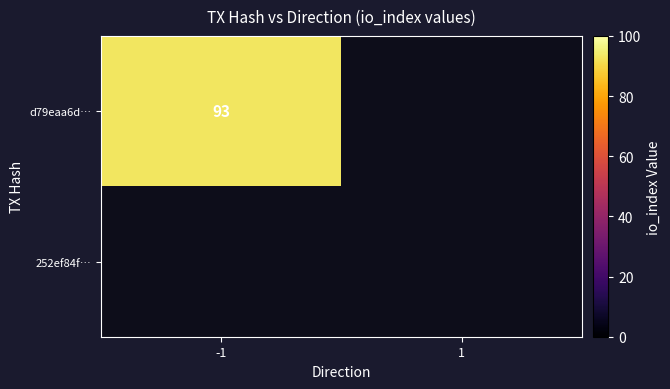

Which series has the largest total across all categories?

d79eaa6d413aadbc71f7edf880dc07d36526240